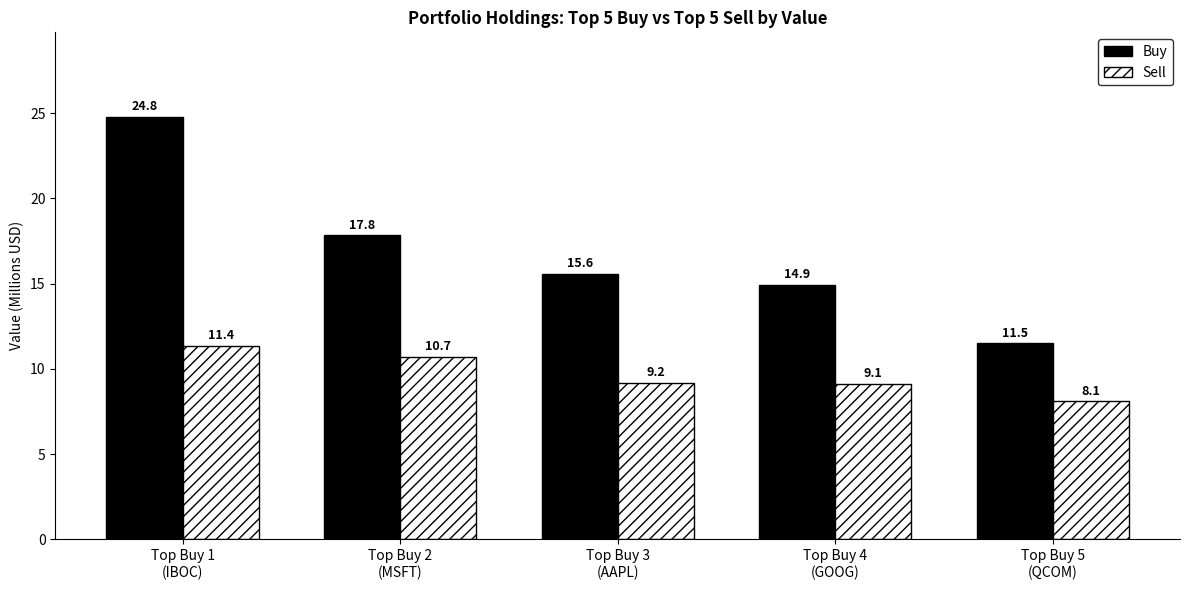

The value of Sell at Top Buy 2
(MSFT) is 5.1. True or false?

False